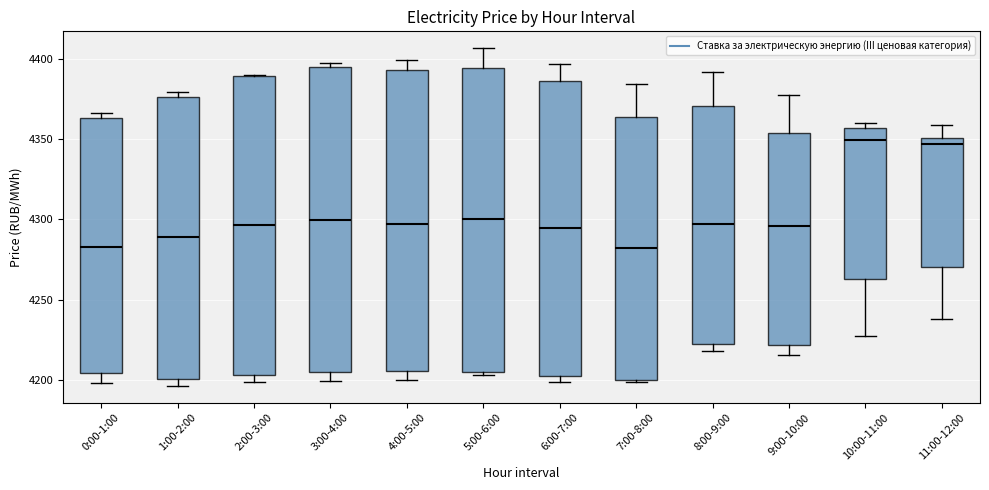

Reading left to right, read every box against the y-axis: the position of its median line, the range the box covers, and the ends of its whiskers. The values are not printed on the chart, so give them approximately, as read against the axis.

0:00-1:00: median 4285, box 4205 to 4365, whiskers 4200 to 4365 (just above the box's upper edge)
1:00-2:00: median 4290, box 4200 to 4375, whiskers 4195 to 4380
2:00-3:00: median 4295, box 4205 to 4390, whiskers 4200 to 4390
3:00-4:00: median 4300, box 4205 to 4395, whiskers 4200 to 4400
4:00-5:00: median 4295, box 4205 to 4395, whiskers 4200 to 4400
5:00-6:00: median 4300, box 4205 to 4395, whiskers 4205 to 4405
6:00-7:00: median 4295, box 4200 to 4385, whiskers 4200 (just below the box's lower edge) to 4395
7:00-8:00: median 4280, box 4200 to 4365, whiskers 4200 to 4385
8:00-9:00: median 4295, box 4225 to 4370, whiskers 4220 to 4390
9:00-10:00: median 4295, box 4220 to 4355, whiskers 4215 to 4375
10:00-11:00: median 4350, box 4265 to 4355, whiskers 4225 to 4360
11:00-12:00: median 4345, box 4270 to 4350, whiskers 4240 to 4360